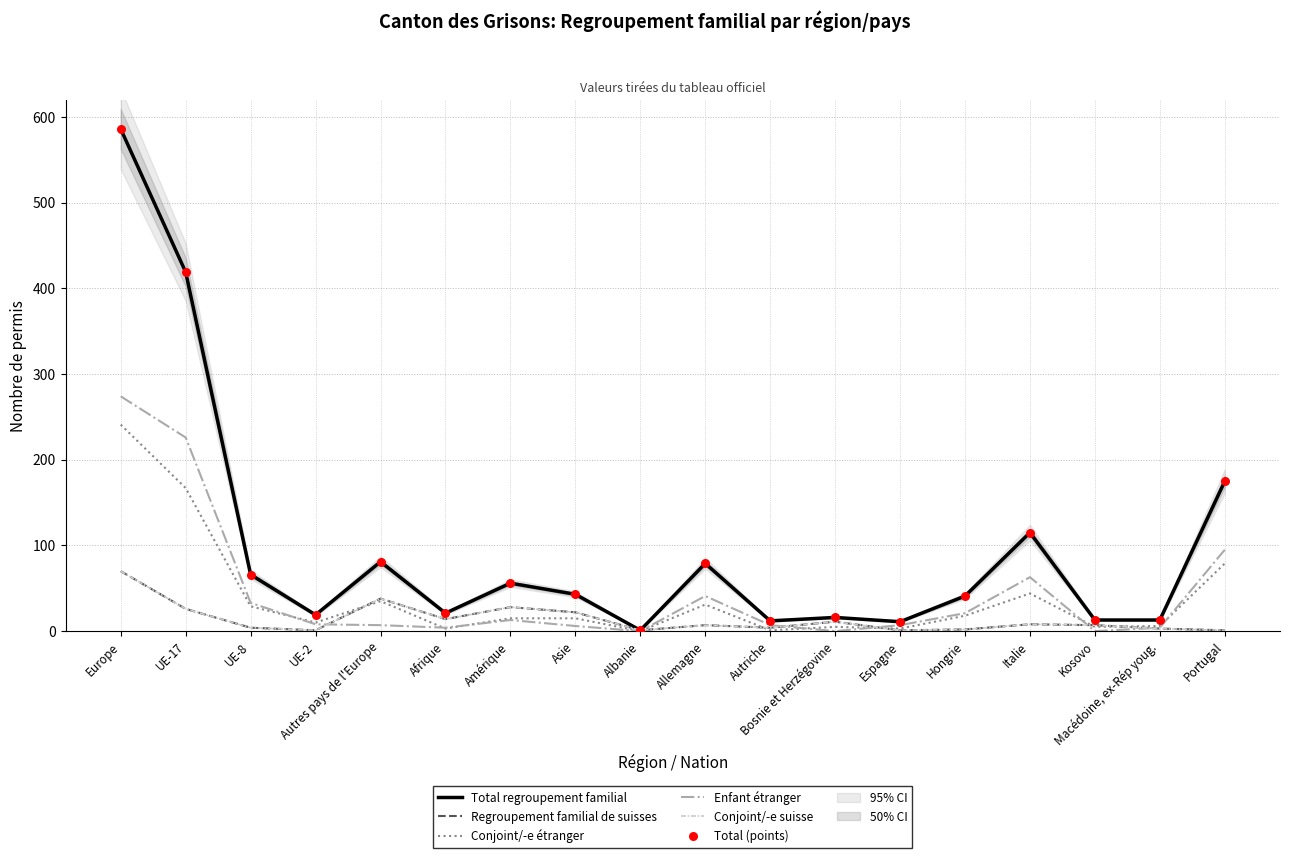

What are all the series names shown in the legend?

Total regroupement familial, Regroupement familial de suisses, Conjoint/-e étranger, Enfant étranger, Conjoint/-e suisse, Total (points)